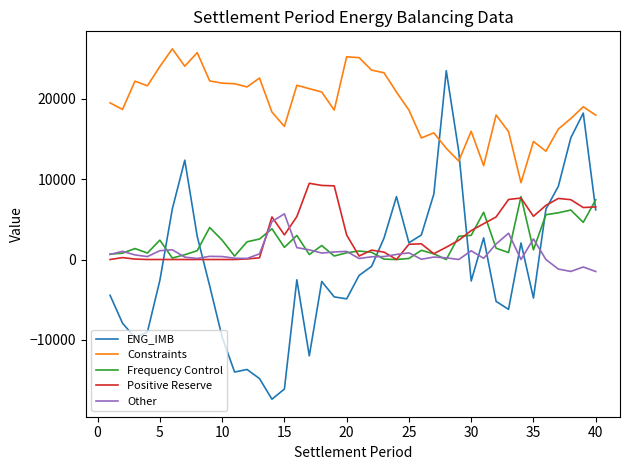

How many distinct data groups are displayed?

5